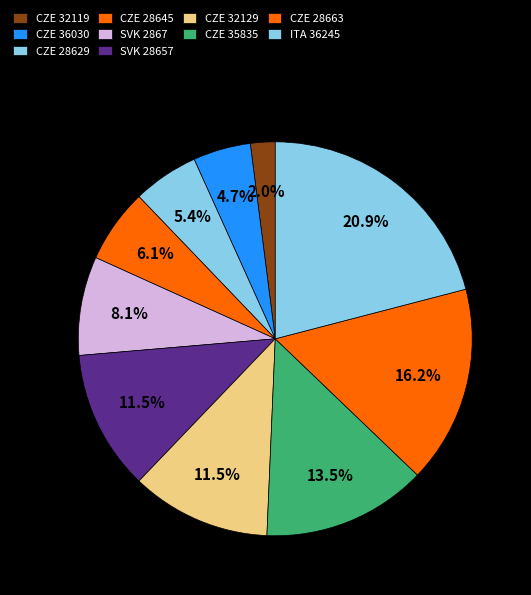

Does any single category account for the majority?

No